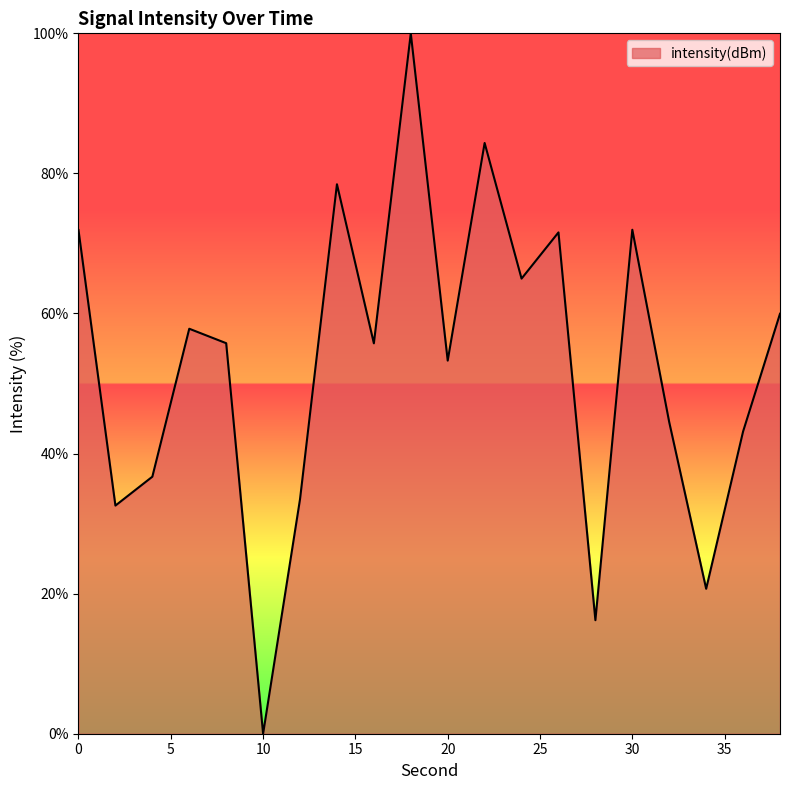

What is the greatest value displayed?

100.0